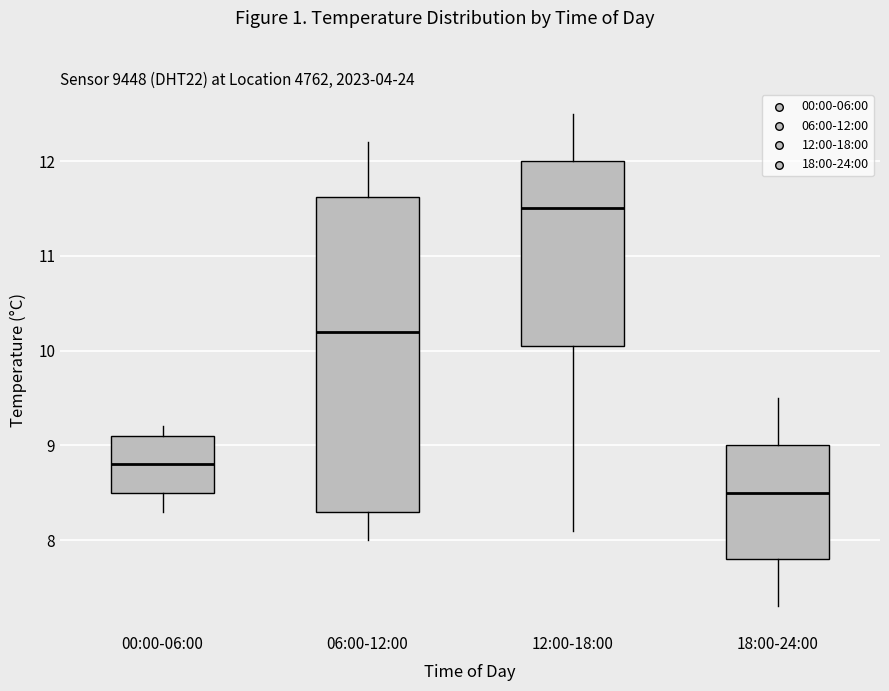

Reading left to right, read every box against the y-axis: the position of its median line, the range the box covers, and the ends of its whiskers. The values are not printed on the chart, so give them approximately, as read against the axis.

00:00-06:00: median 8.8, box 8.5 to 9.1, whiskers 8.3 to 9.2
06:00-12:00: median 10.2, box 8.3 to 11.6, whiskers 8.0 to 12.2
12:00-18:00: median 11.5, box 10.1 to 12.0, whiskers 8.1 to 12.5
18:00-24:00: median 8.5, box 7.8 to 9.0, whiskers 7.3 to 9.5